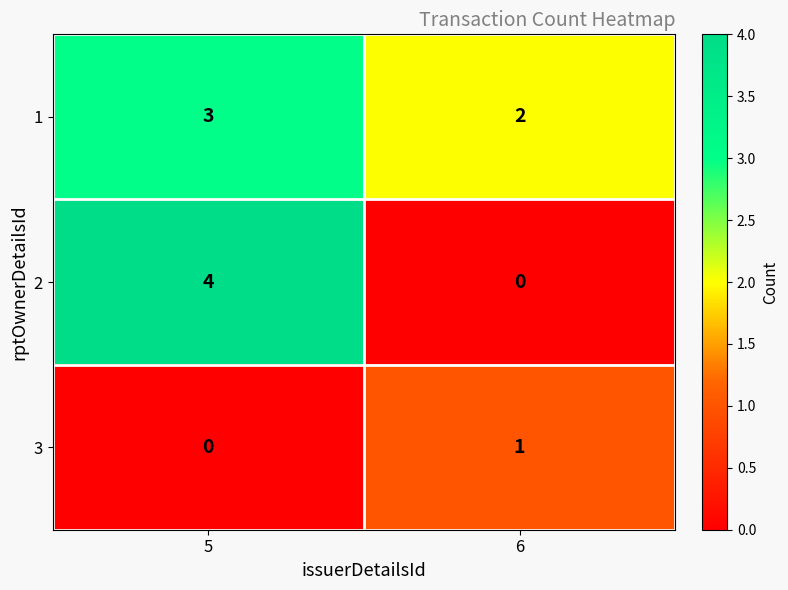

Reading right to left, extract all data points from this chart.

1: 2	3
2: 0	4
3: 1	0